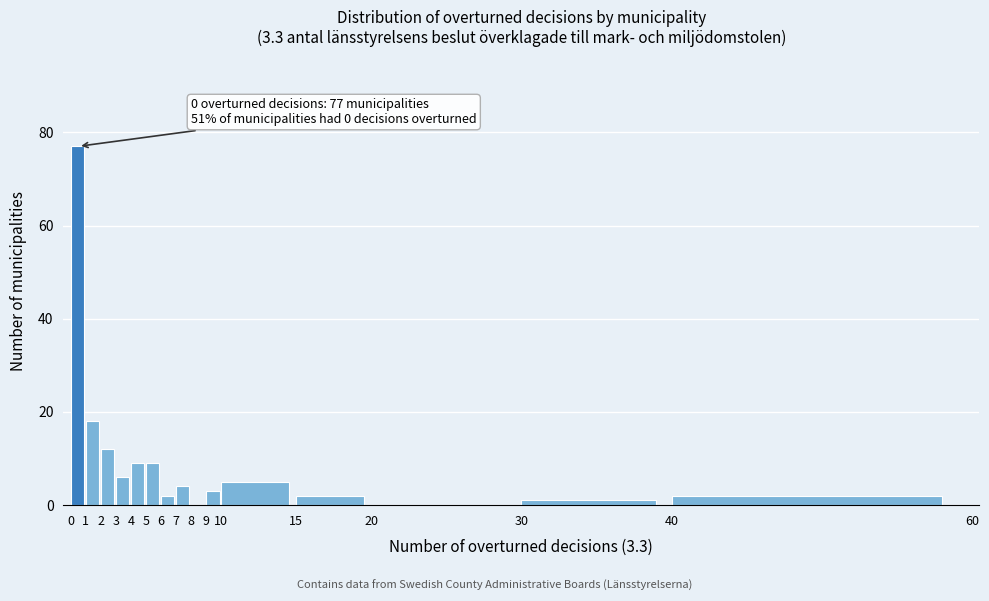

Which range on the x-axis has the tallest bar?

0 to 1